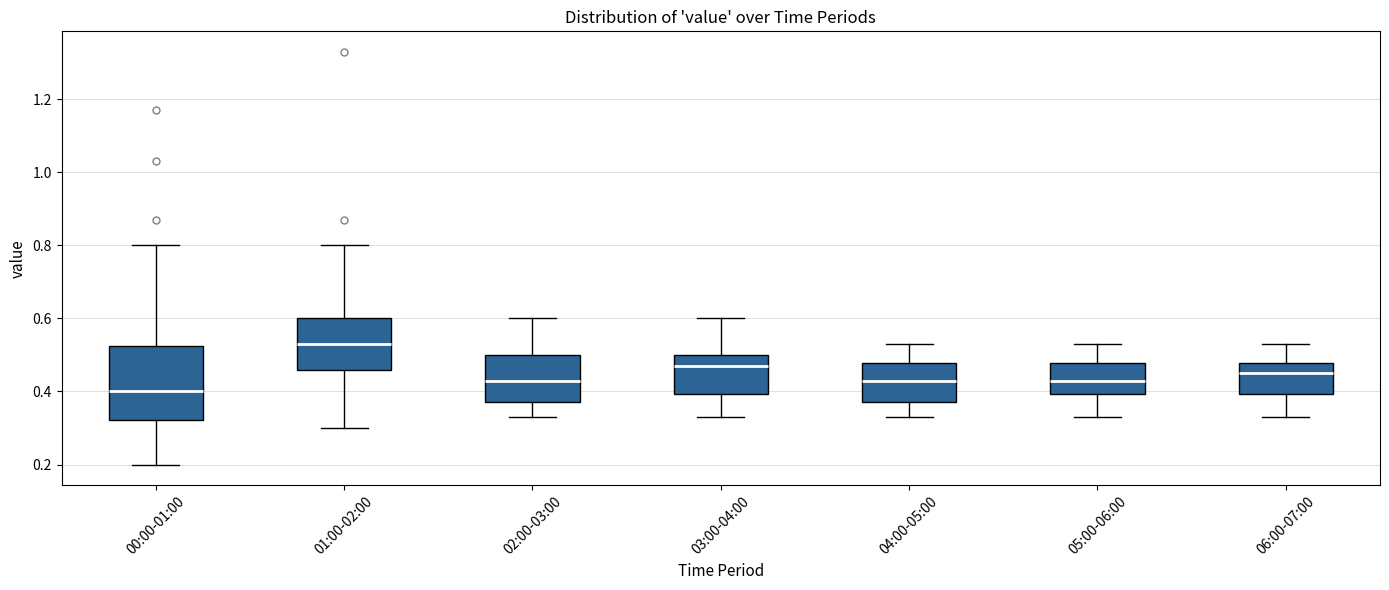

Reading left to right, transcribe this box plot: for each box, give where its median line is, the range the box spans, and where its two whiskers end, as read against the y-axis. The values are not printed on the chart, so give them approximately, as read against the axis.

00:00-01:00: median 0.40, box 0.32 to 0.52, whiskers 0.20 to 0.80
01:00-02:00: median 0.54, box 0.46 to 0.60, whiskers 0.30 to 0.80
02:00-03:00: median 0.44, box 0.38 to 0.50, whiskers 0.34 to 0.60
03:00-04:00: median 0.48, box 0.40 to 0.50, whiskers 0.34 to 0.60
04:00-05:00: median 0.44, box 0.38 to 0.48, whiskers 0.34 to 0.54
05:00-06:00: median 0.44, box 0.40 to 0.48, whiskers 0.34 to 0.54
06:00-07:00: median 0.46, box 0.40 to 0.48, whiskers 0.34 to 0.54